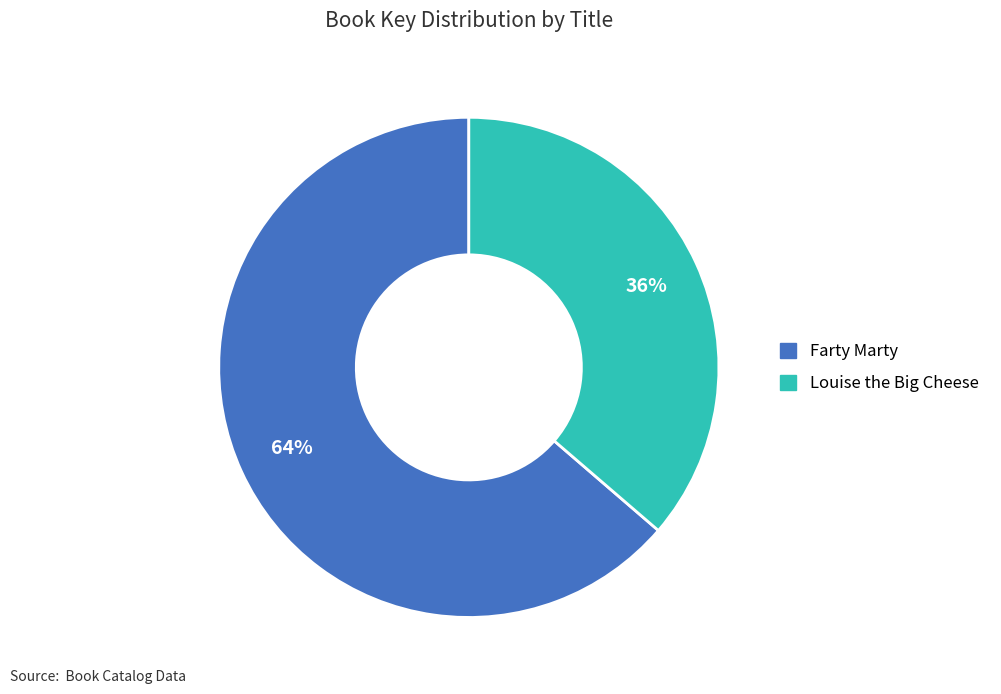

Approximately how many times larger is the value at Farty Marty compared to Louise the Big Cheese?

1.8